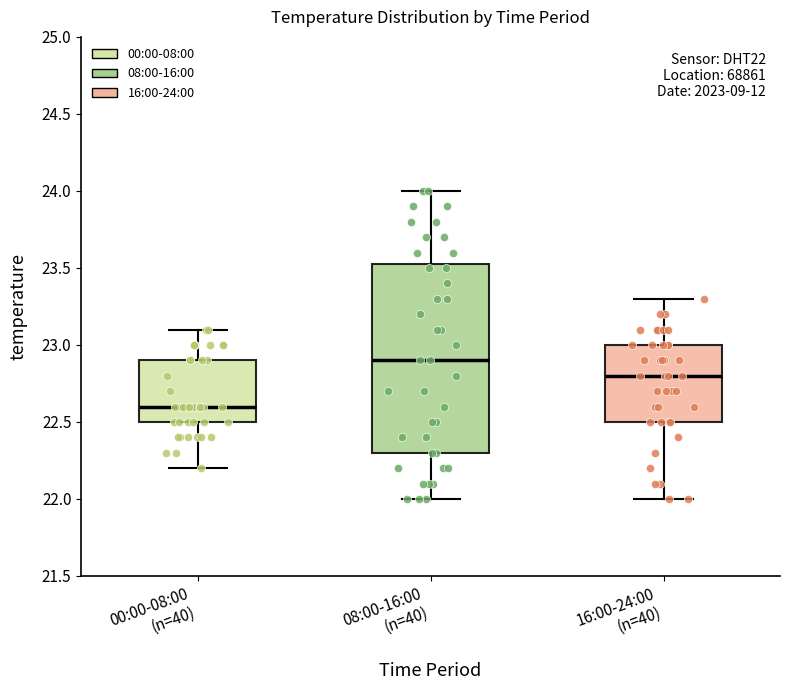

Reading left to right, transcribe this box plot: for each box, give where its median line is, the range the box spans, and where its two whiskers end, as read against the y-axis. The values are not printed on the chart, so give them approximately, as read against the axis.

00:00-08:00 (n=40): median 22.60, box 22.50 to 22.90, whiskers 22.20 to 23.10
08:00-16:00 (n=40): median 22.90, box 22.30 to 23.55, whiskers 22.00 to 24.00
16:00-24:00 (n=40): median 22.80, box 22.50 to 23.00, whiskers 22.00 to 23.30